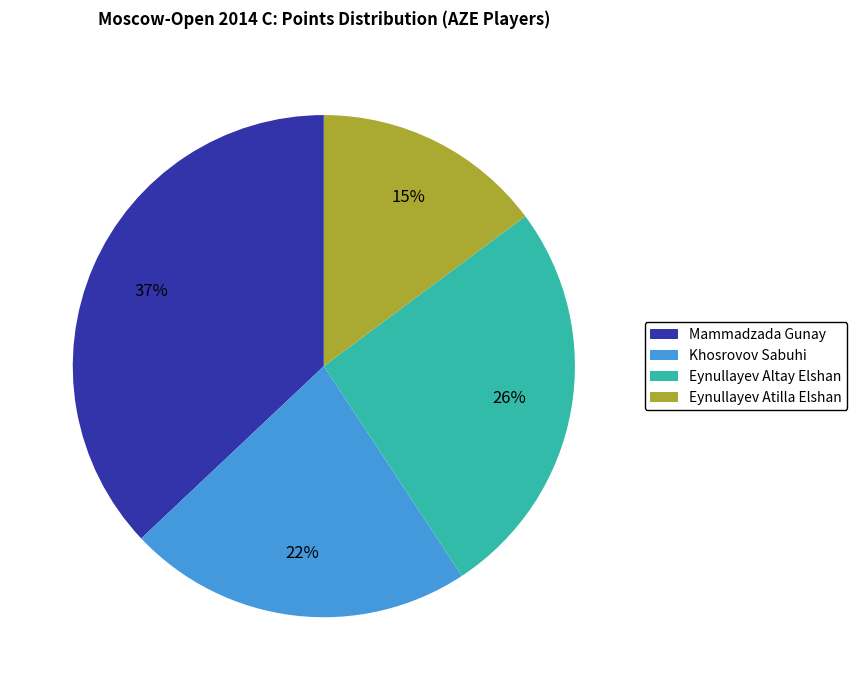

The Eynullayev Atilla Elshan slice represents 2% of the pie. True or false?

False